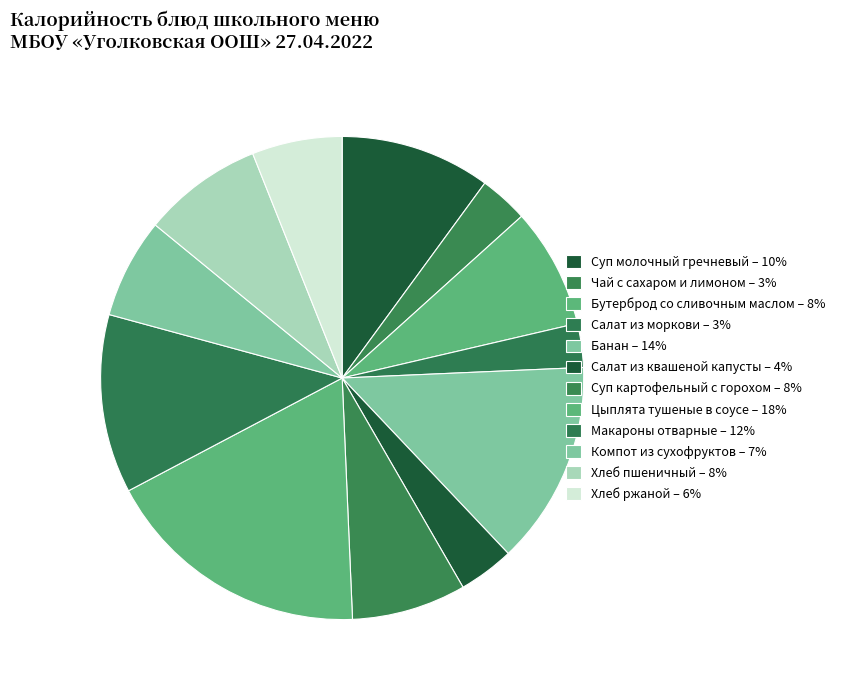

How many slices are in this pie chart?

12